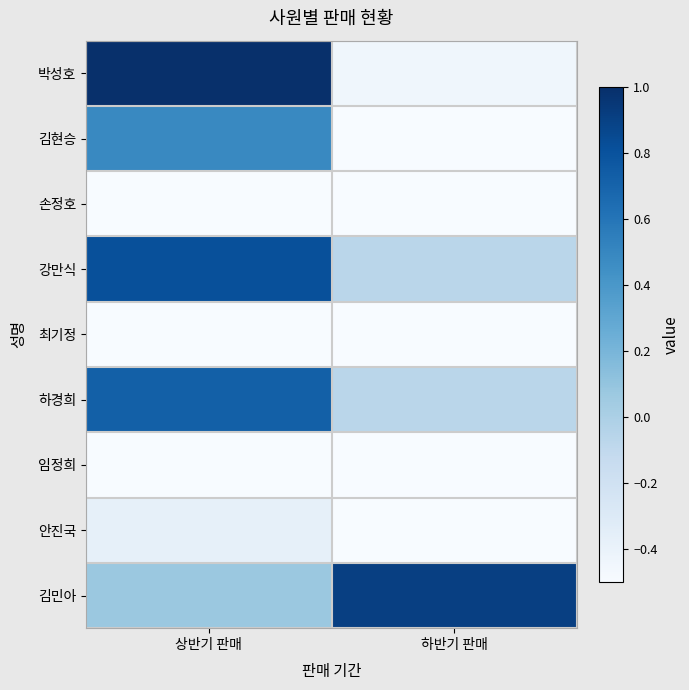

List the series in order of their peak value, highest first.

박성호, 김민아, 강만식, 하경희, 김현승, 안진국, 손정호, 임정희, 최기정